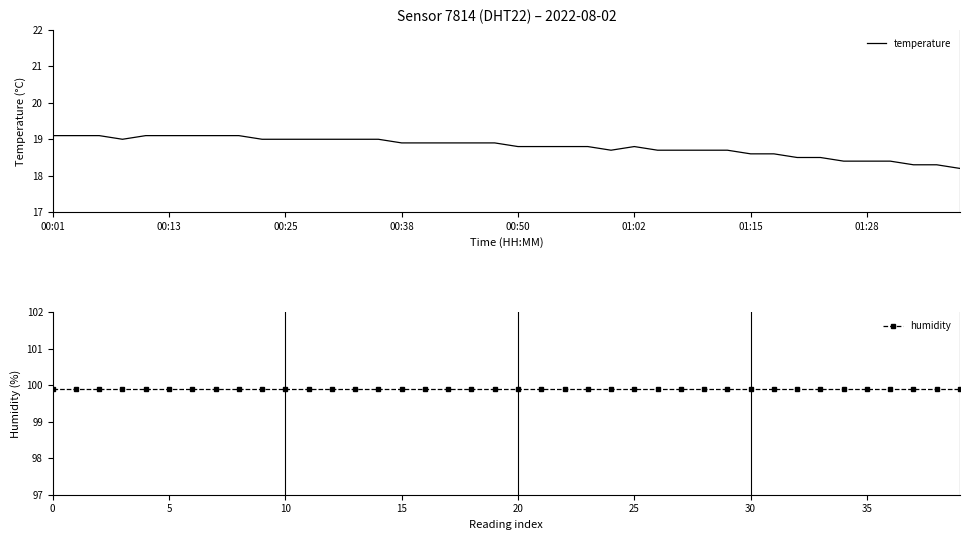

At how many categories does at least one series exceed 42?

40